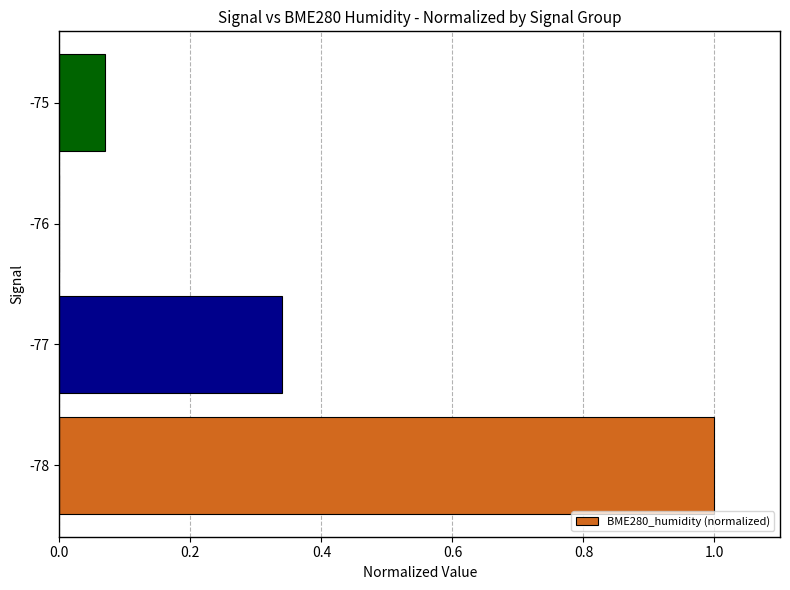

What is the sum of all values?

1.4